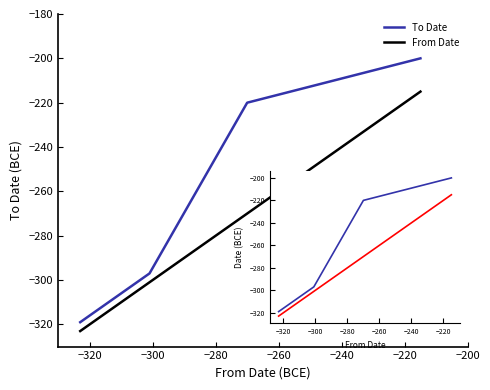

Is it true that To Date equals -120 at −280?

False